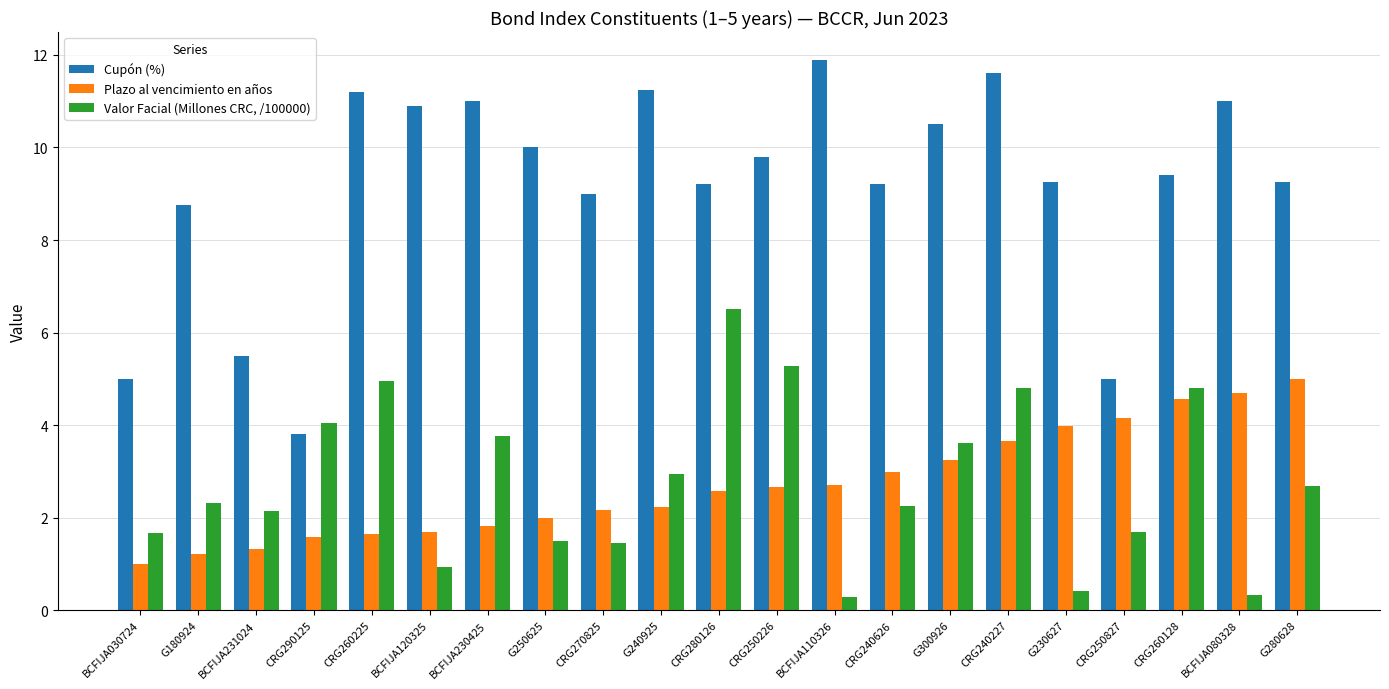

Is the value of Plazo al vencimiento en años at BCFIJA080328 greater than the value of Valor Facial (Millones CRC, /100000) at CRG280126?

No